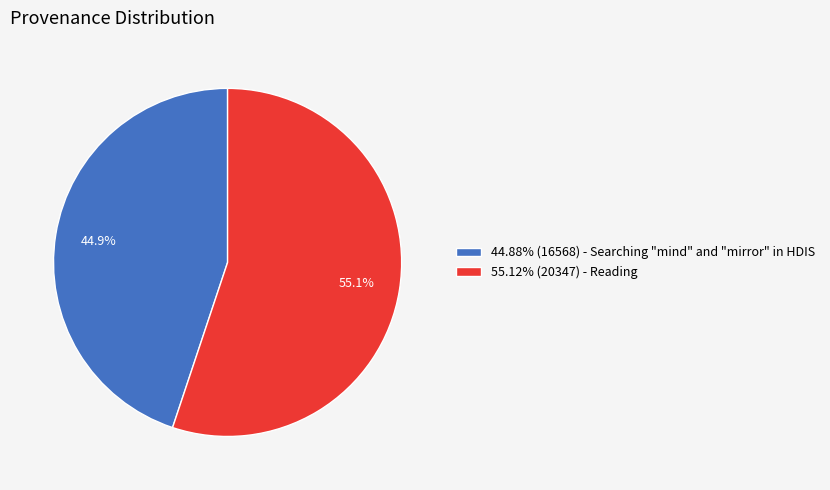

Is there any slice that represents more than half of the pie?

Yes